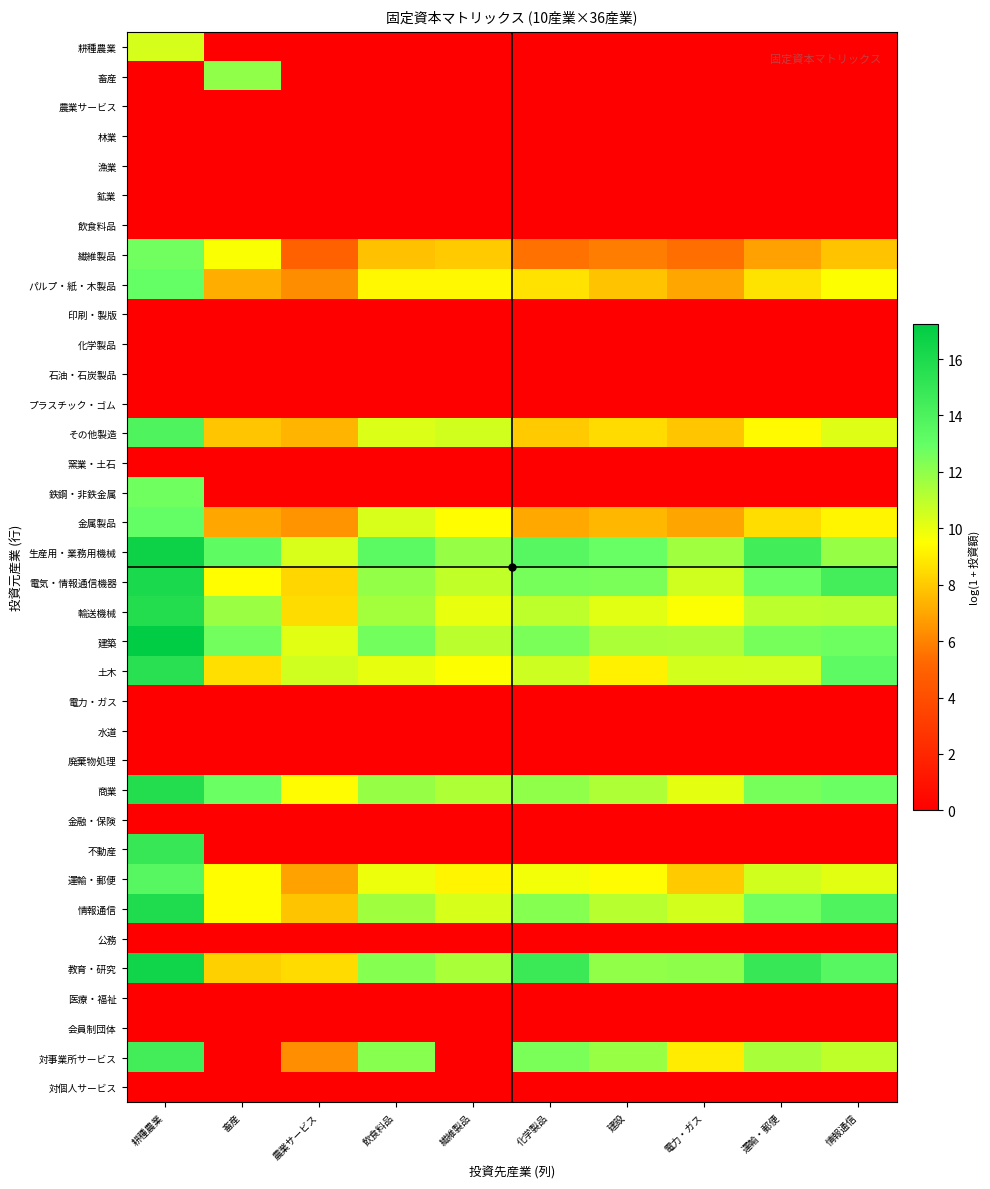

How many categories are shown in the chart?

10